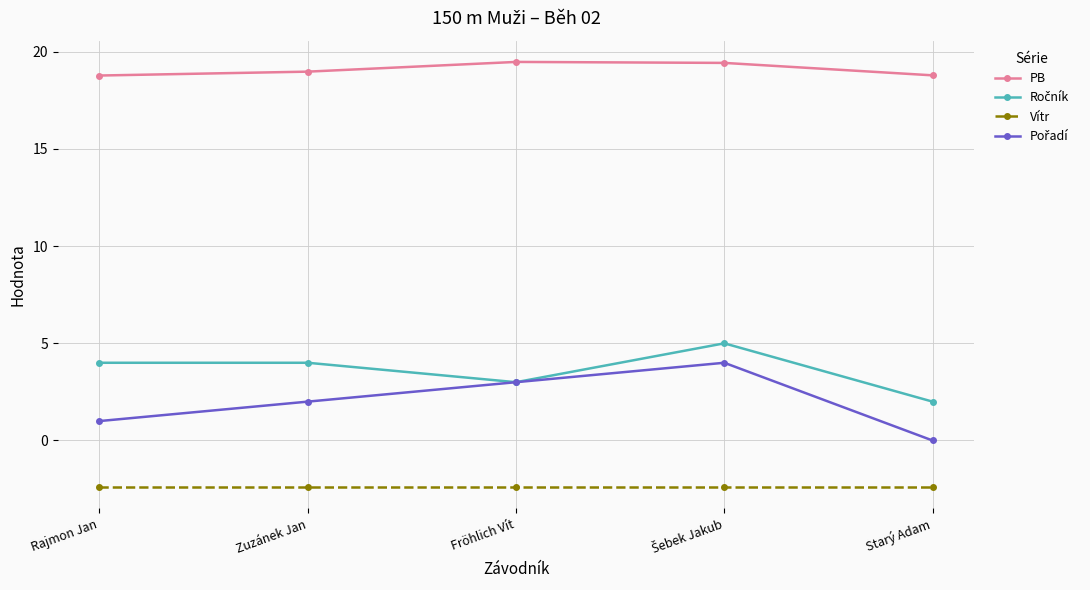

True or false: Vítr and PB intersect in this chart.

False